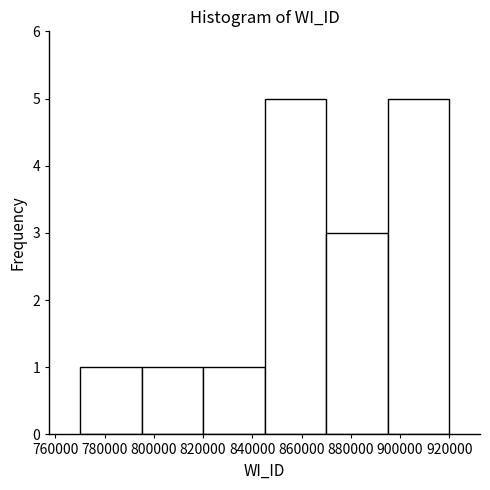

Reading left to right, transcribe this chart: for each bar, give the range it covers on the x-axis and its height. Neither the bar edges nor the heights are printed on the chart, so give them approximately, as read against the axes.

770000 to 796000: 1
796000 to 820000: 1
820000 to 846000: 1
846000 to 870000: 5
870000 to 896000: 3
896000 to 920000: 5